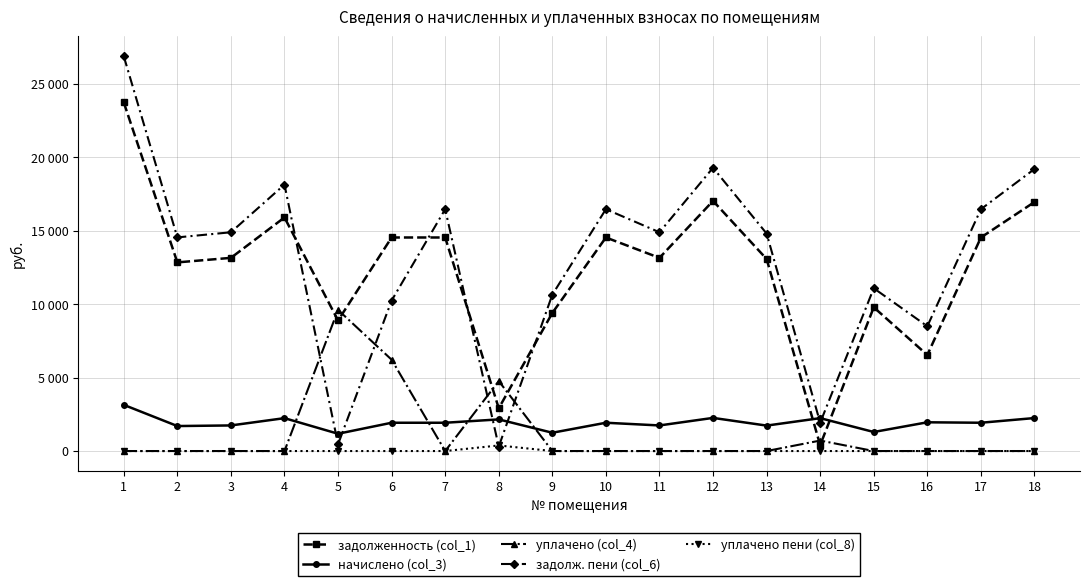

What are all the series names shown in the legend?

задолженность (col_1), начислено (col_3), уплачено (col_4), задолж. пени (col_6), уплачено пени (col_8)